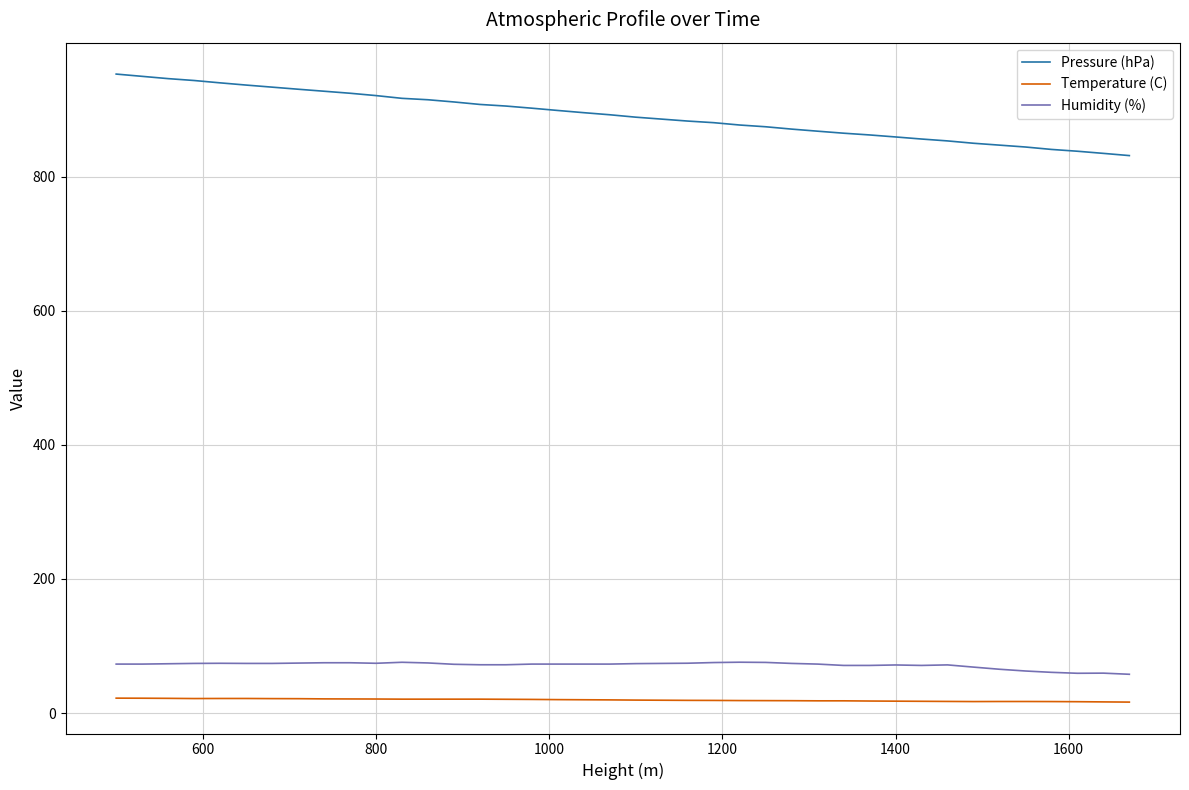

List the series in order of their peak value, highest first.

Pressure (hPa), Humidity (%), Temperature (C)